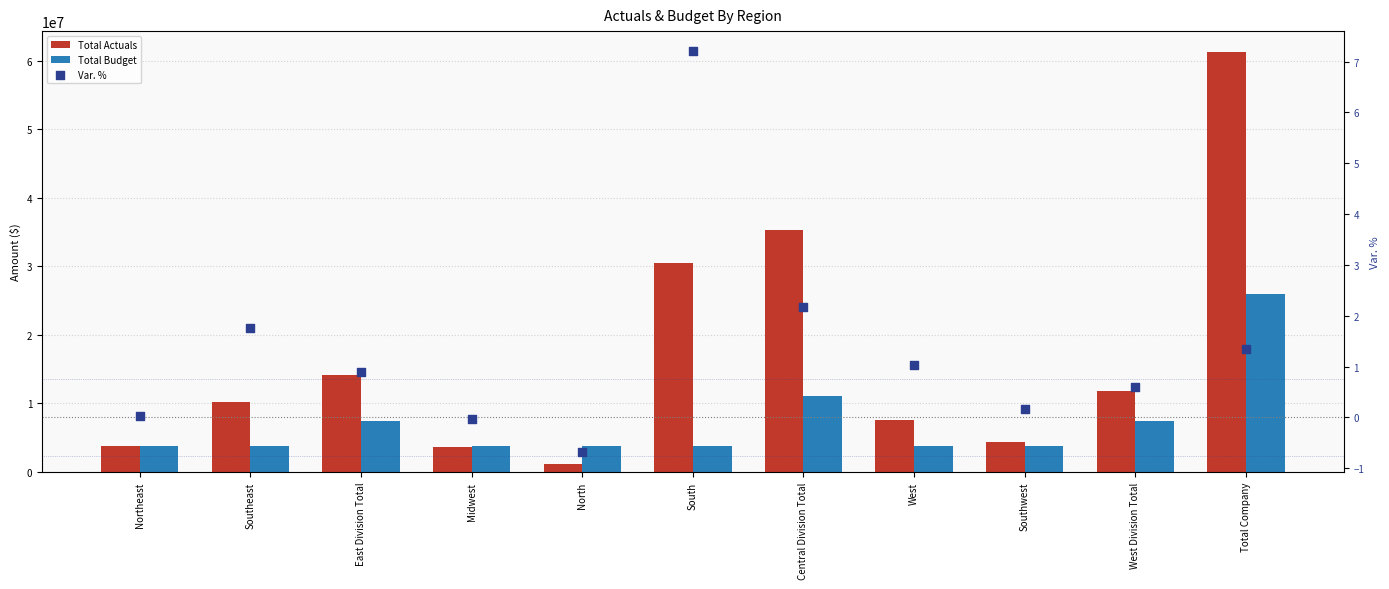

Which series has the widest spread of Y values?

Total Actuals